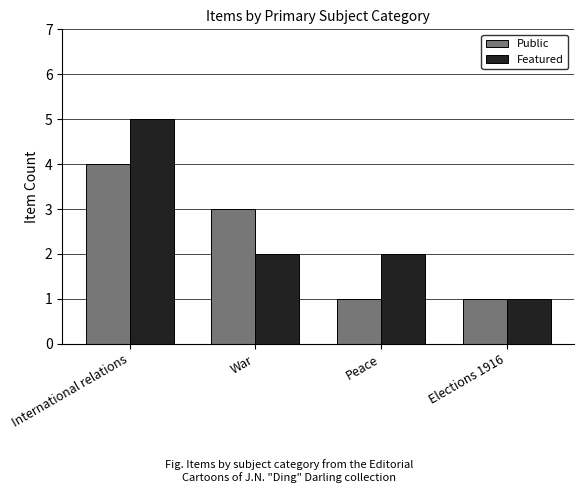

What is the difference between the Featured values at International relations and Peace?

3